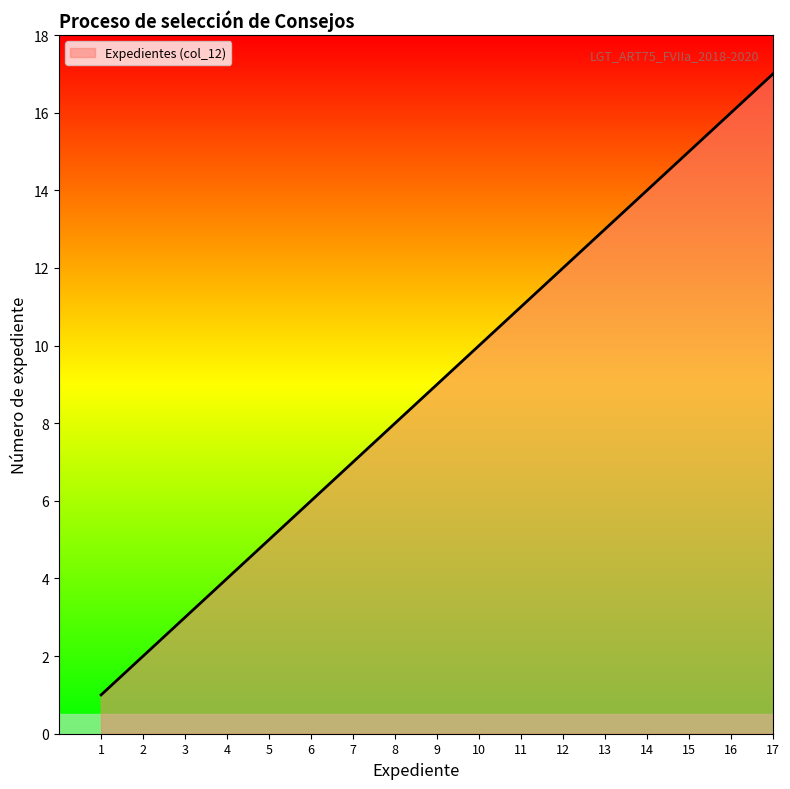

True or false: the data shows 17 at 12.

False